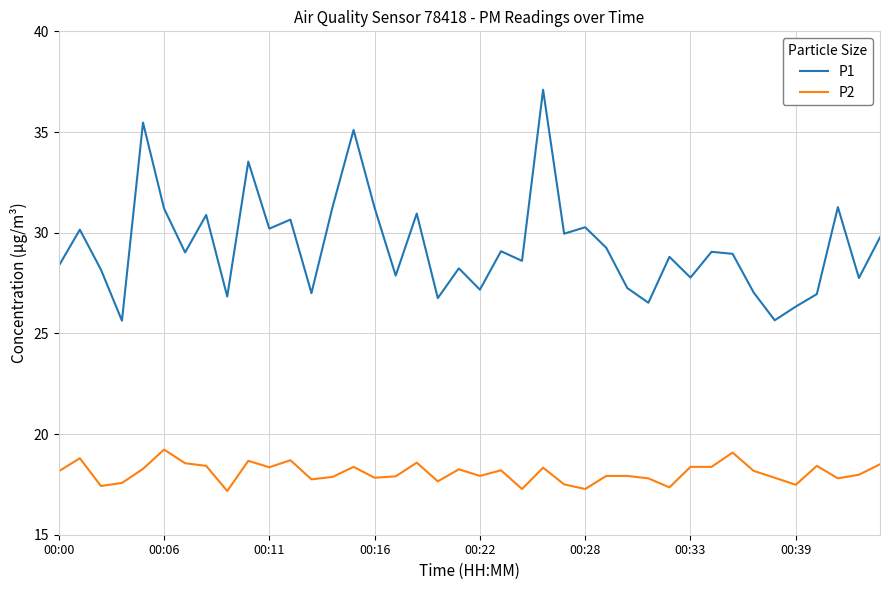

List the series in order of their peak value, highest first.

P1, P2